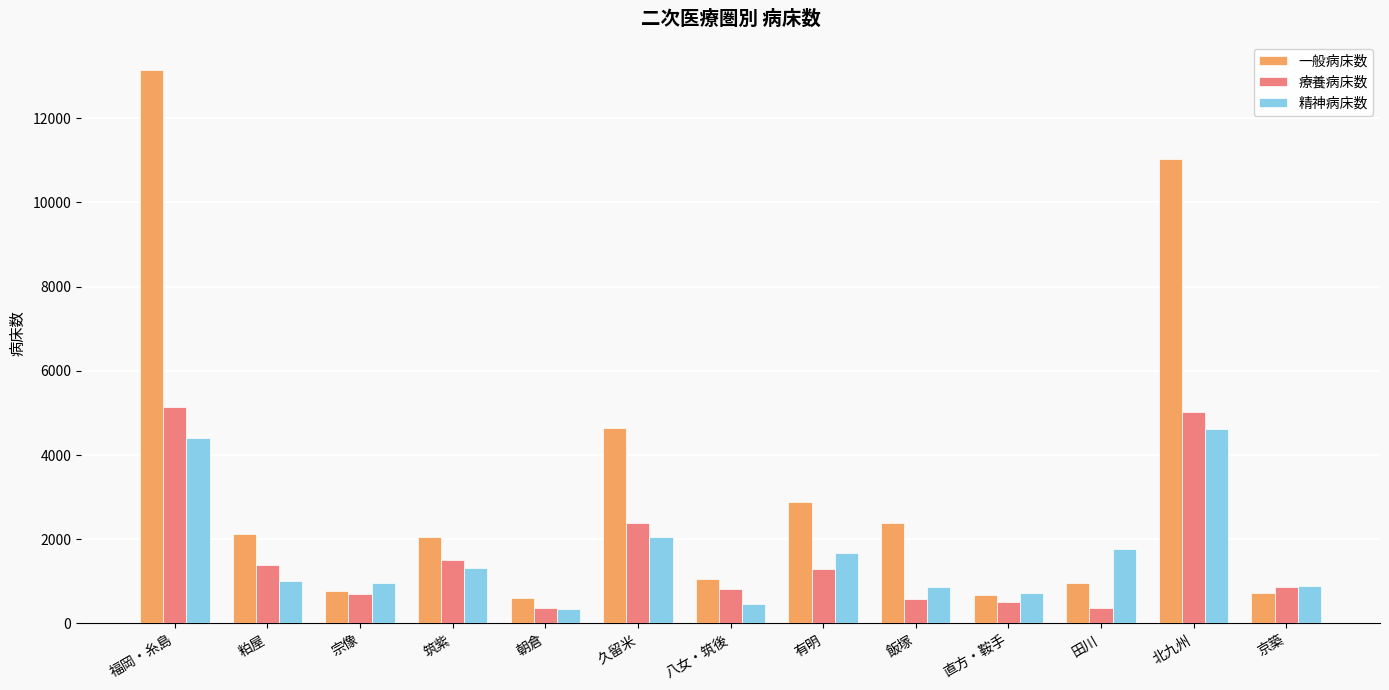

The 一般病床数 series shows 685 at 筑紫. True or false?

False